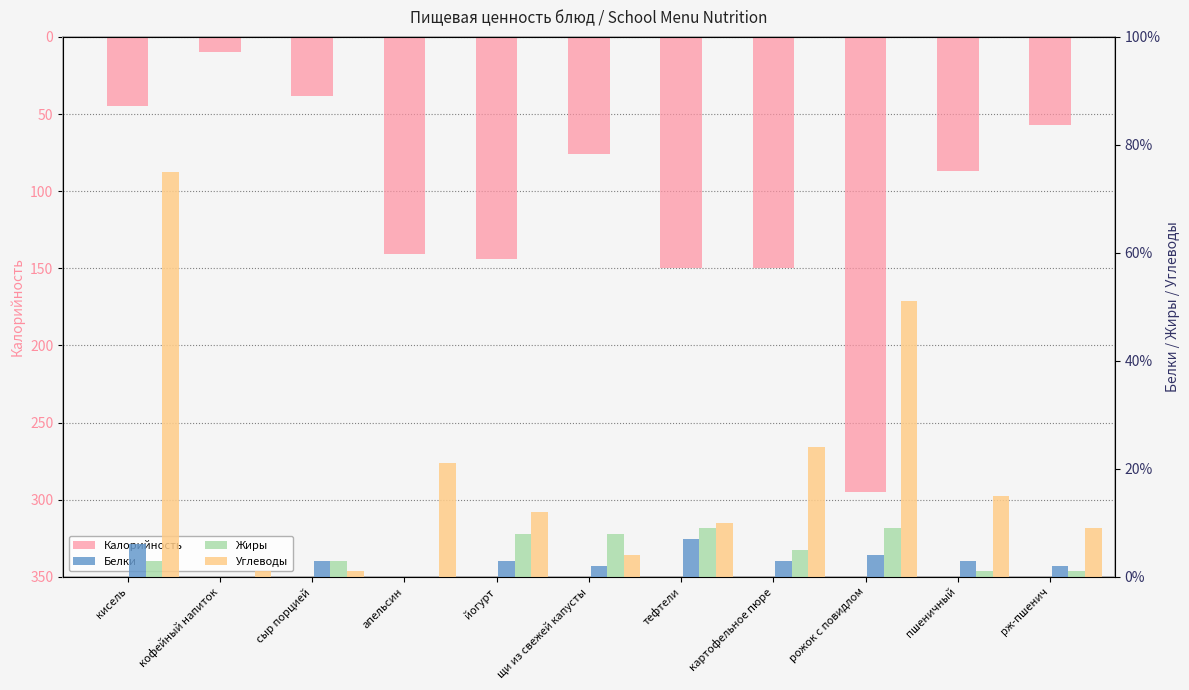

Is the value of Калорийность at кофейный напиток greater than the value of Углеводы at пшеничный?

No